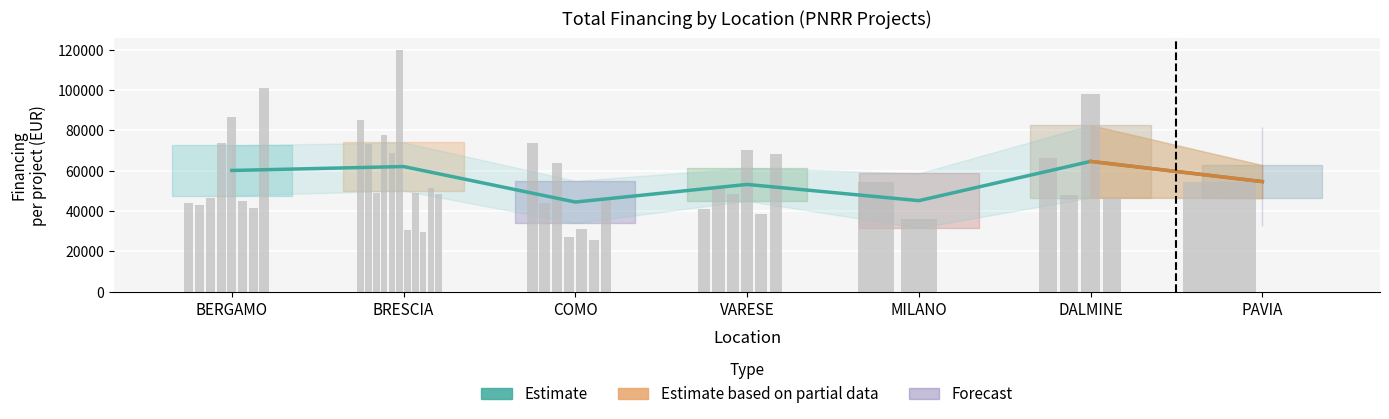

True or false: the data shows 45134.3 at MILANO.

True